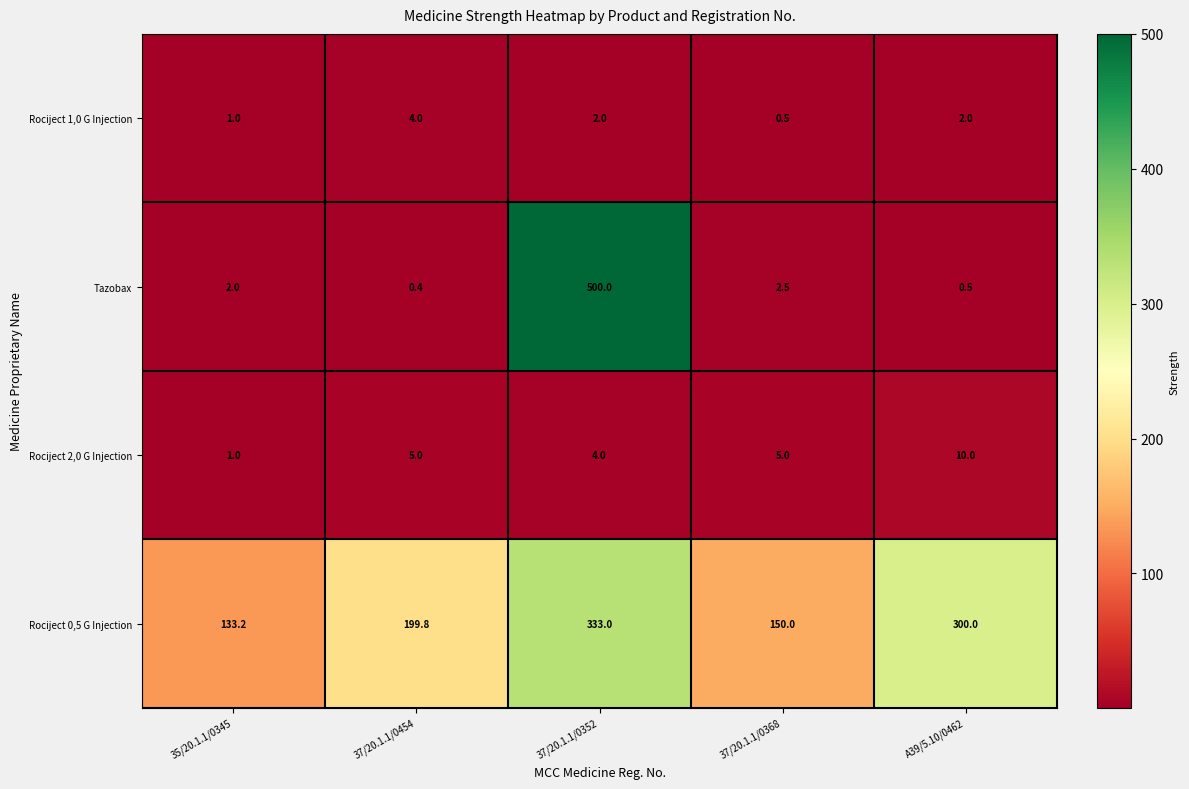

True or false: Rociject 0,5 G Injection has a value of 333.0 at 37/20.1.1/0352.

True